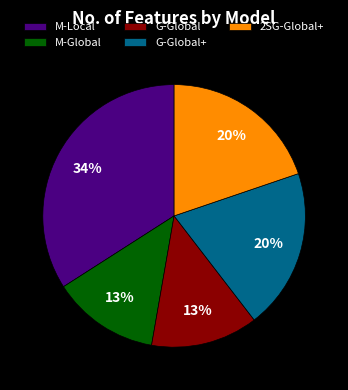

What is the largest slice in the pie chart?

M-Local